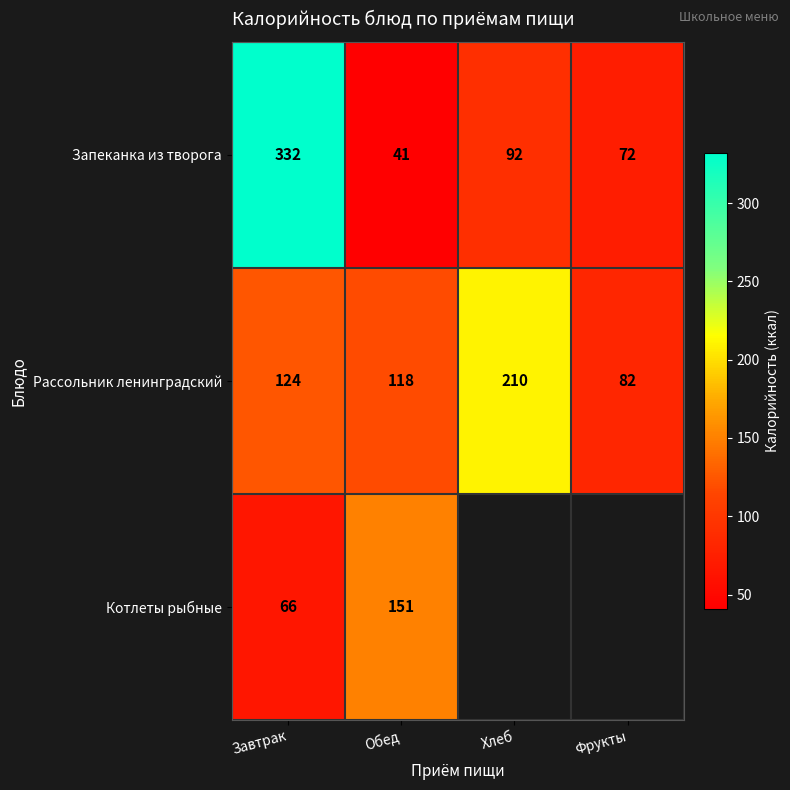

What is the total value across all series at Завтрак?

522